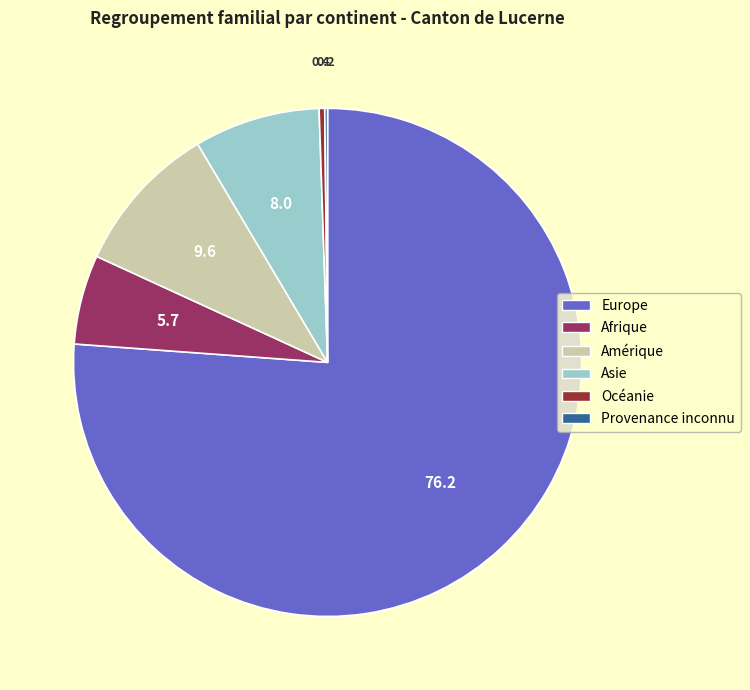

Does Europe represent more than half of the total?

Yes